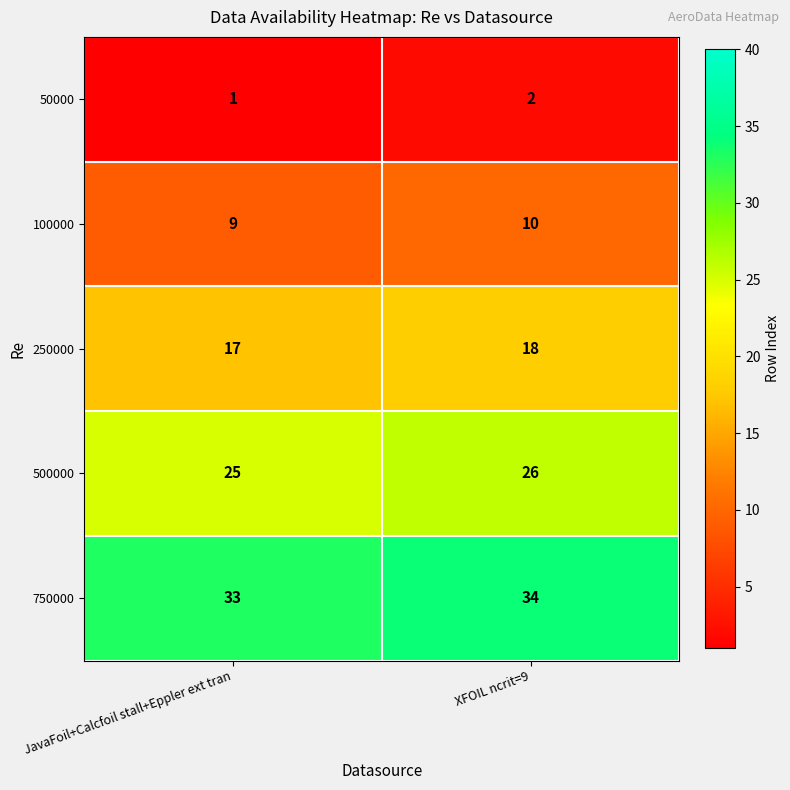

Where is 250000 nearest to the value 17?

JavaFoil+Calcfoil stall+Eppler ext tran